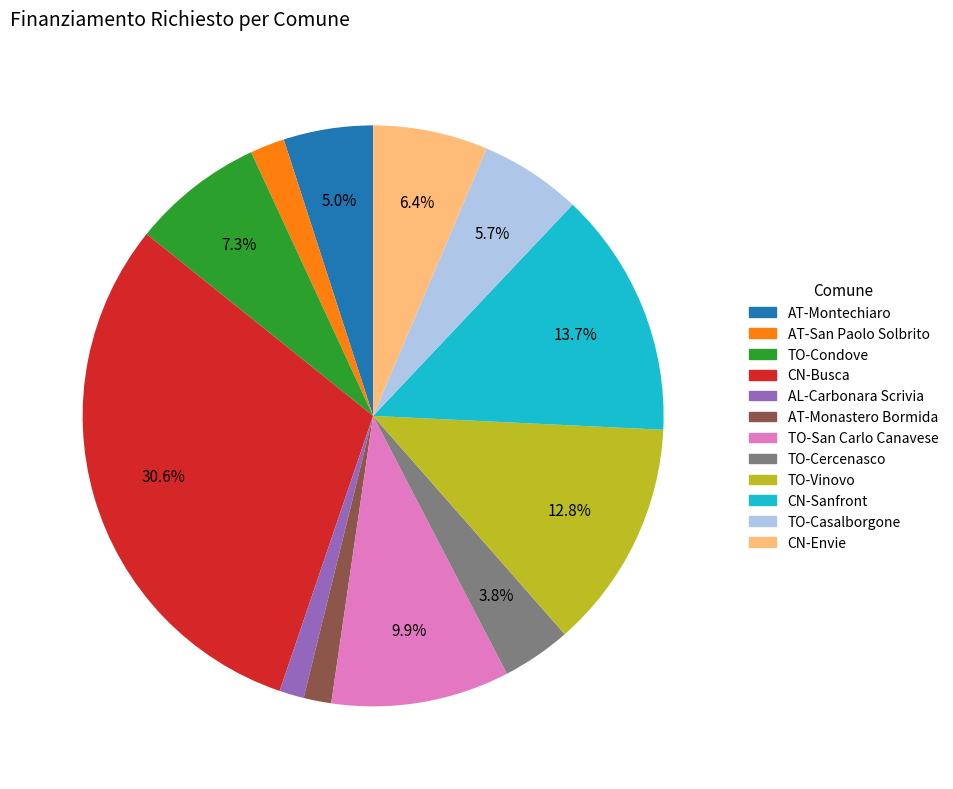

Between TO-San Carlo Canavese and AT-Montechiaro, which is larger?

TO-San Carlo Canavese